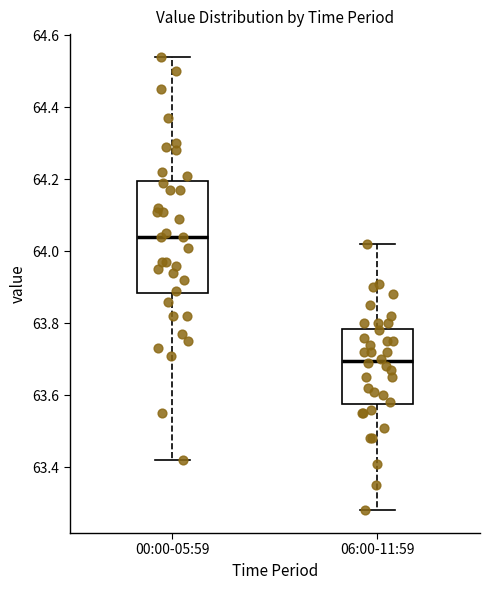

Reading left to right, read every box against the y-axis: the position of its median line, the range the box covers, and the ends of its whiskers. The values are not printed on the chart, so give them approximately, as read against the axis.

00:00-05:59: median 64.04, box 63.88 to 64.20, whiskers 63.42 to 64.54
06:00-11:59: median 63.70, box 63.58 to 63.78, whiskers 63.28 to 64.02